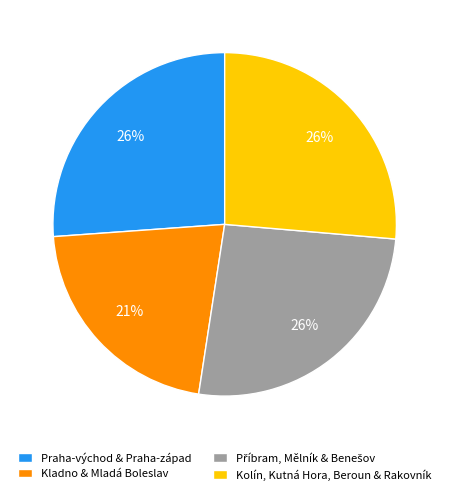

Which has a higher value, Kolín, Kutná Hora, Beroun & Rakovník or Kladno & Mladá Boleslav?

Kolín, Kutná Hora, Beroun & Rakovník